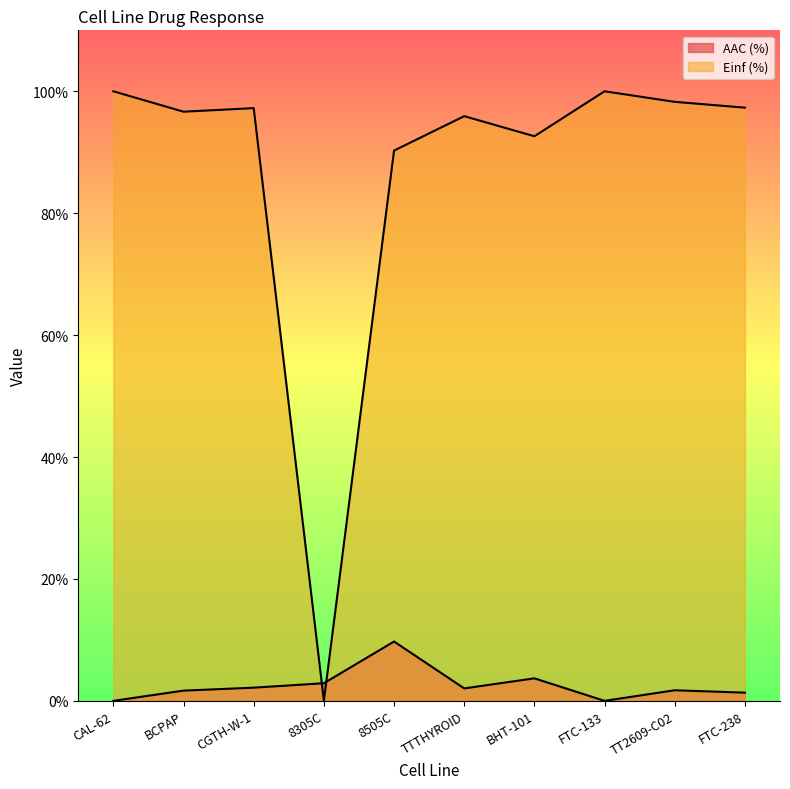

How many lines are shown in the chart?

2